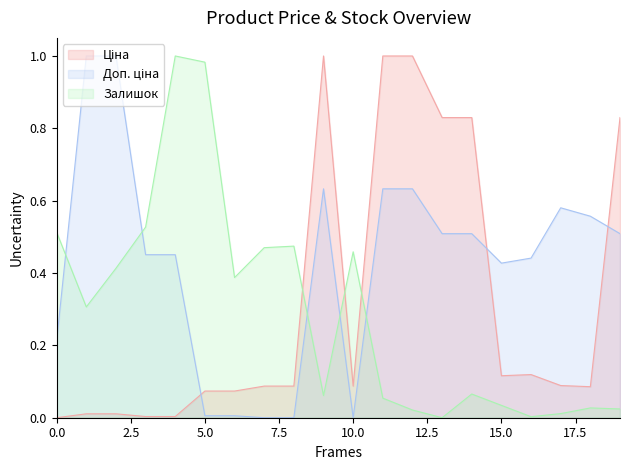

What is the difference between the maximum and second lowest values in the Ціна series?

1.0